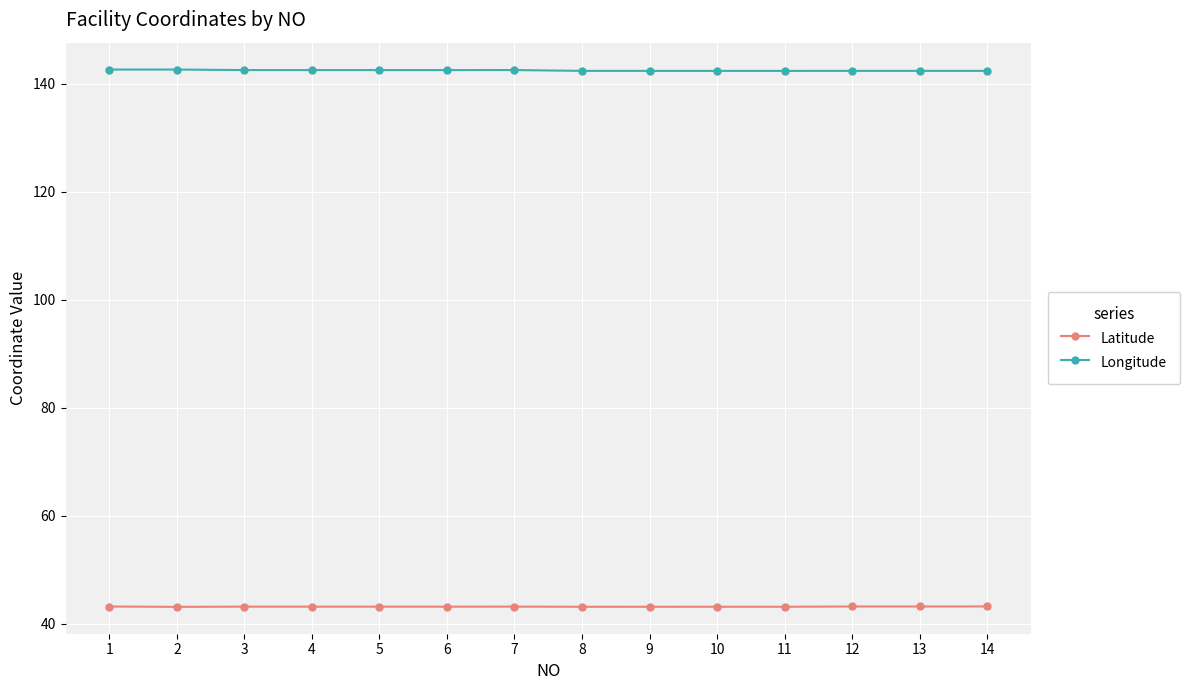

What is the lowest value of the Longitude series?

142.4